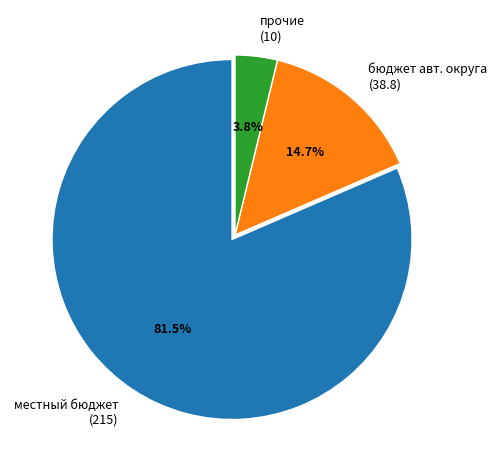

Count the number of slices in the pie.

3